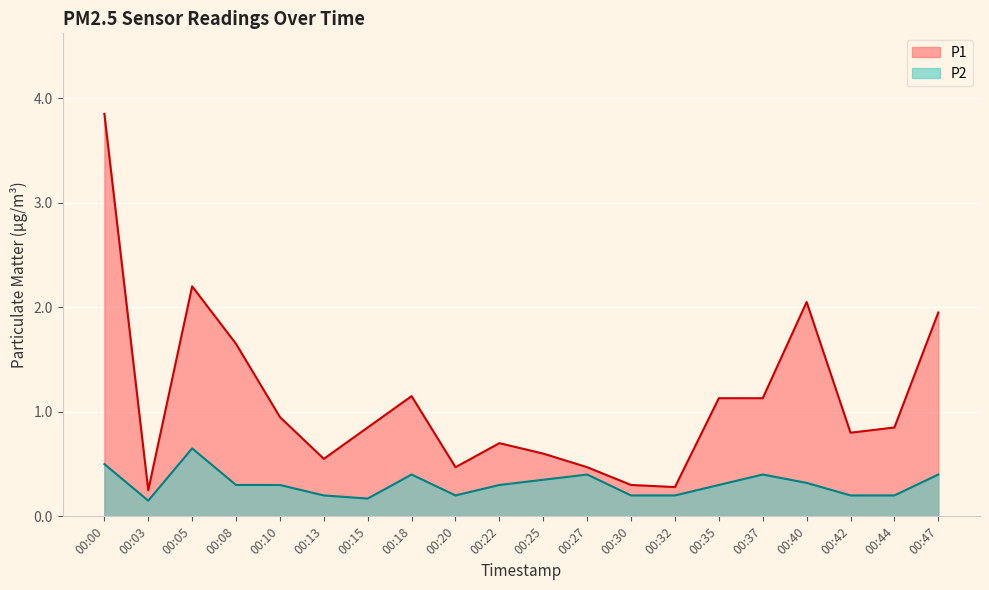

Where is P1 nearest to the value 2?

00:40